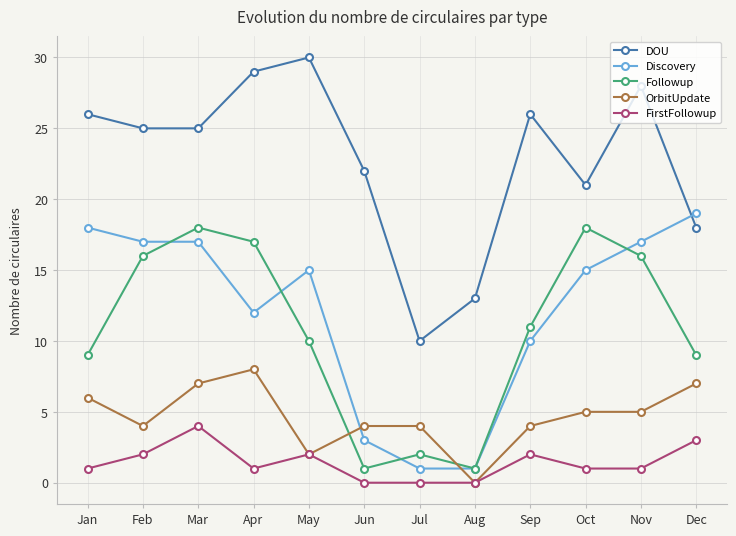

What is the difference between the highest and lowest values at Mar?

21